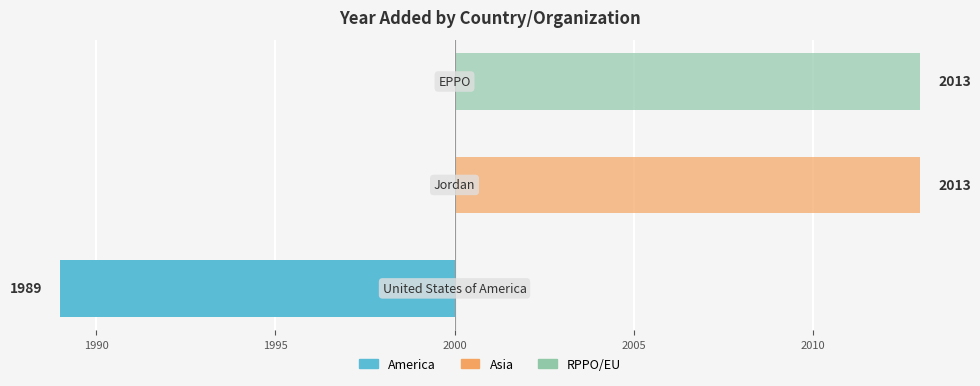

The value of After 2000 at 1985 is -8. True or false?

False